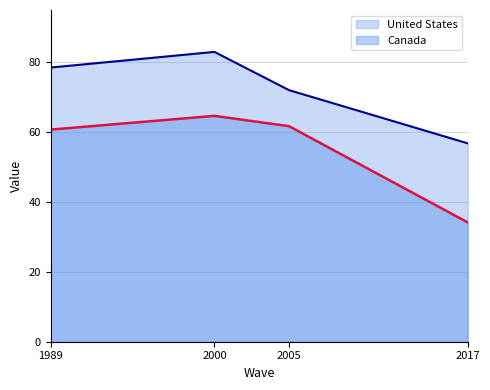

How many lines are shown in the chart?

2